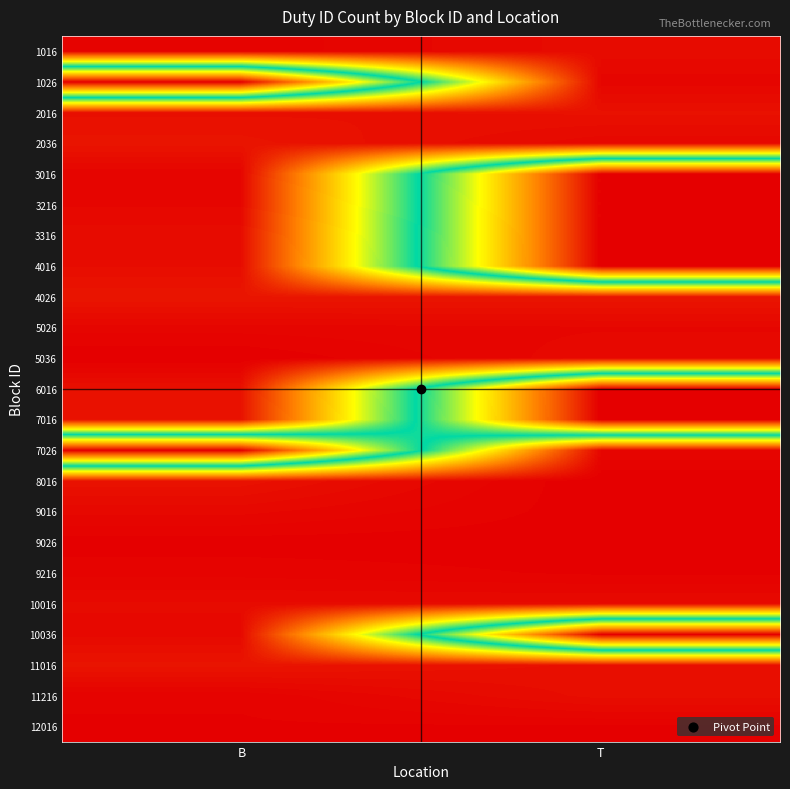

Reading left to right, extract all data points from this chart.

1016: B=617	T=609
1026: B=0	T=614
2016: B=606	T=605
2036: B=602	T=612
3016: B=615	T=0
3216: B=613	T=0
3316: B=609	T=0
4016: B=608	T=0
4026: B=601	T=601
5026: B=614	T=613
5036: B=620	T=611
6016: B=605	T=0
7016: B=603	T=0
7026: B=0	T=613
8016: B=604	T=620
9016: B=612	T=619
9026: B=619	T=619
9216: B=616	T=618
10016: B=610	T=610
10036: B=611	T=0
11016: B=602	T=606
11216: B=617	T=607
12016: B=618	T=618